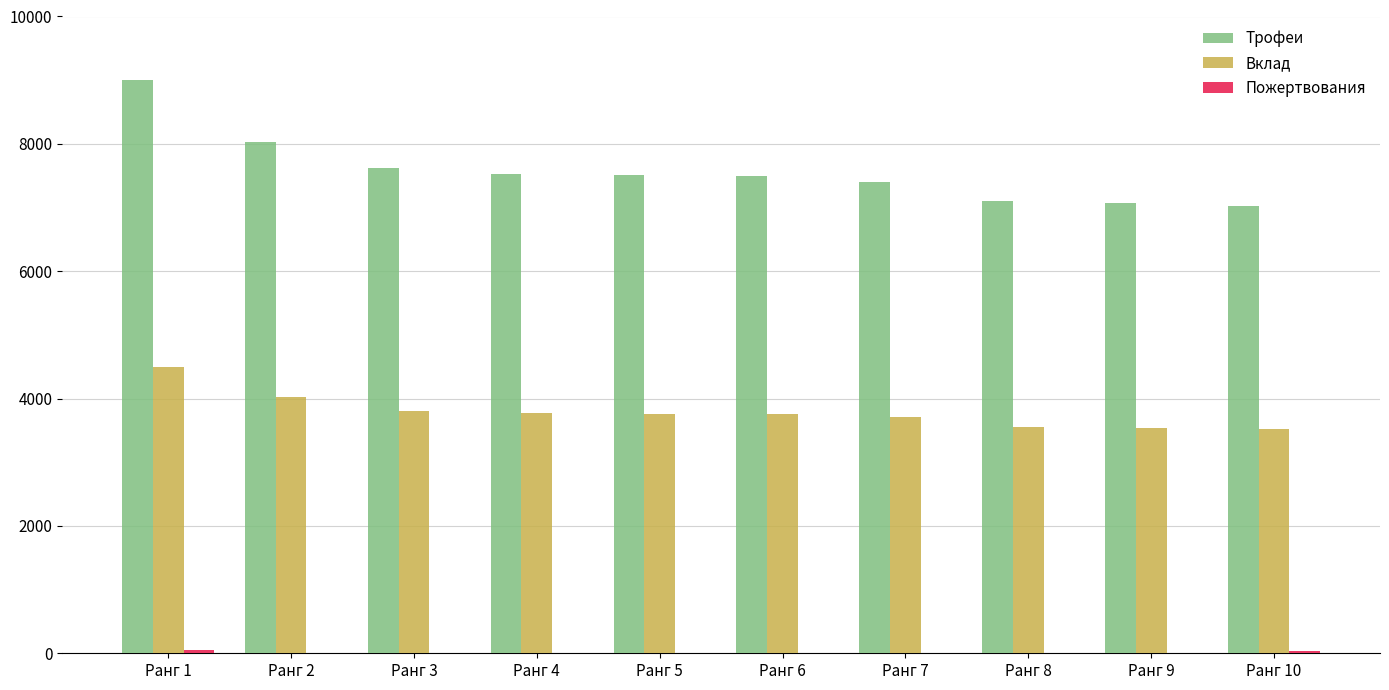

What is the total value across all series at Ранг 2?

12054